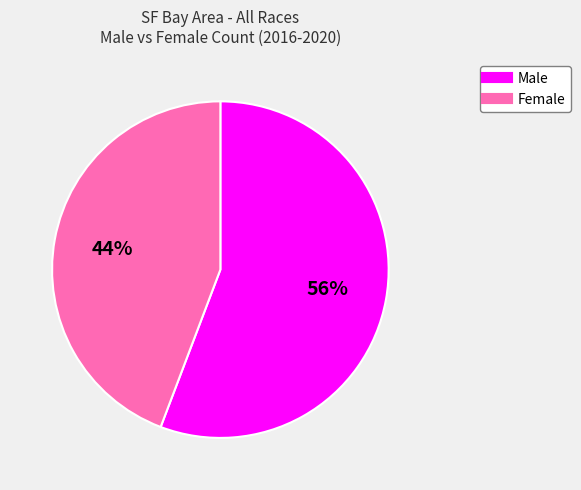

What is the largest slice in the pie chart?

Male